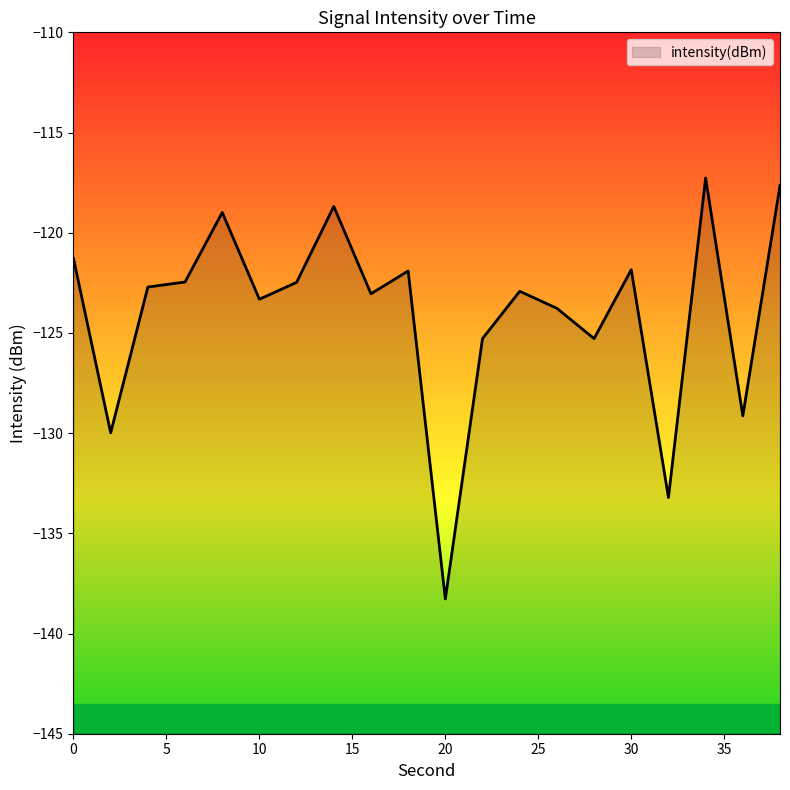

What is the change in value from 6 to 24?

-0.5